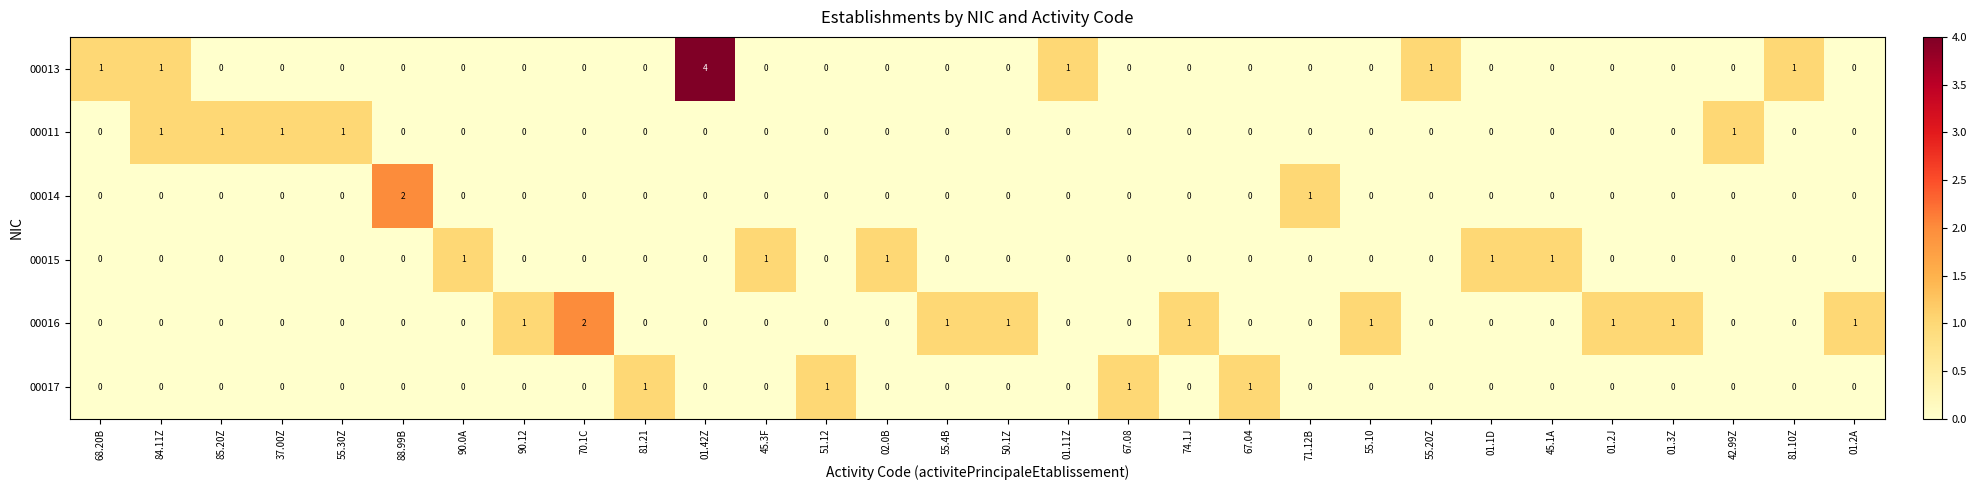

What is the difference between the maximum and minimum values in the 00013 series?

4